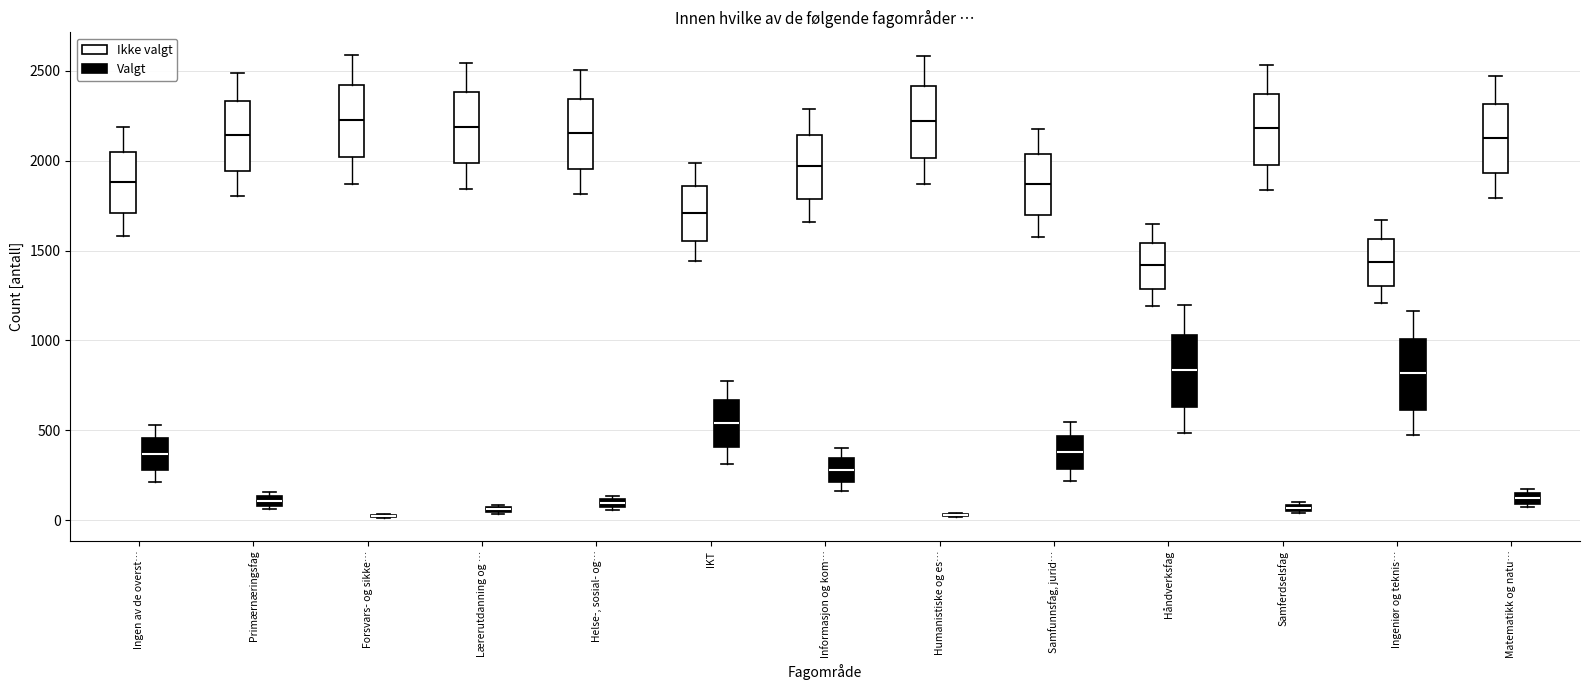

Where is the upper edge of the box for Ingen av de overst… (Valgt) on the y-axis? The values are not printed on the chart, so give them approximately, as read against the axis.

450